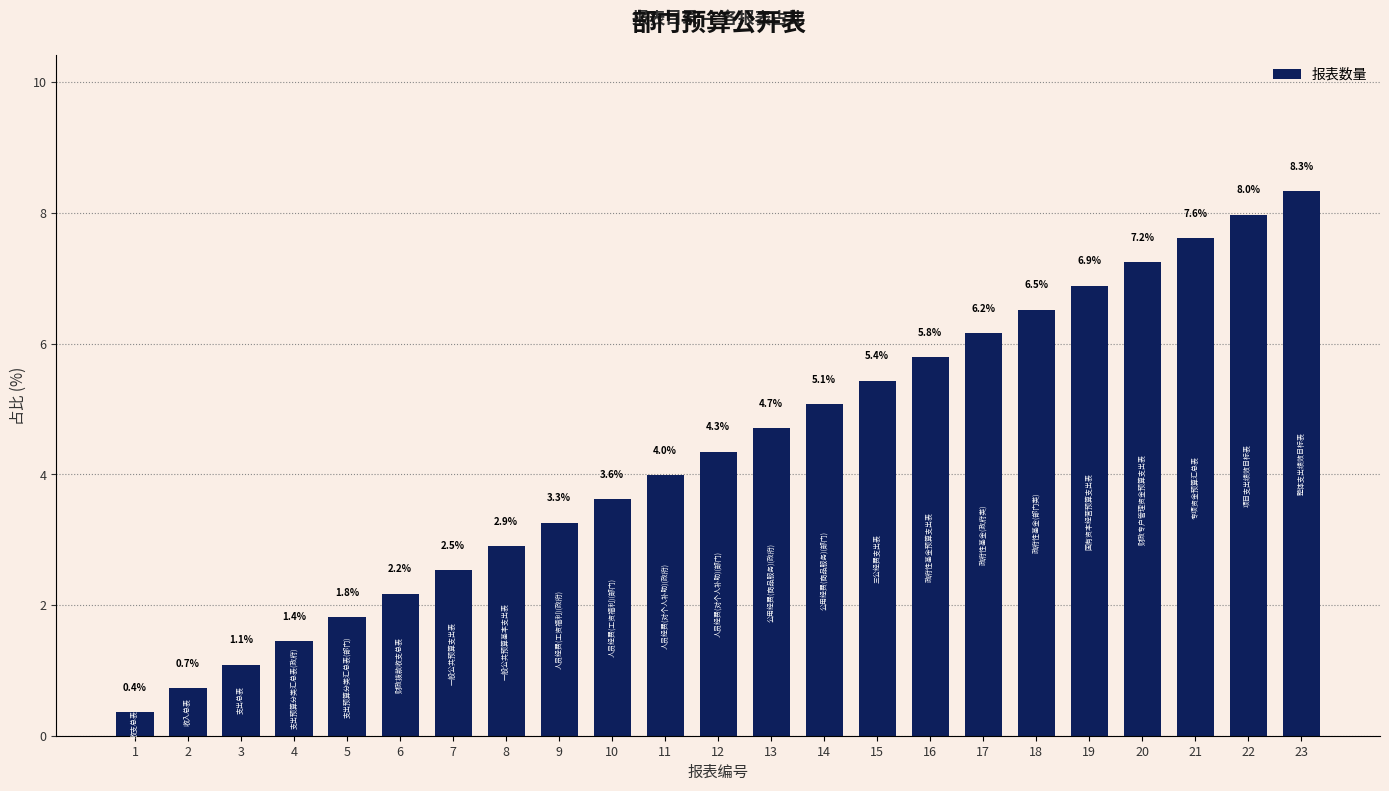

The value at 3 is 0.4. True or false?

False